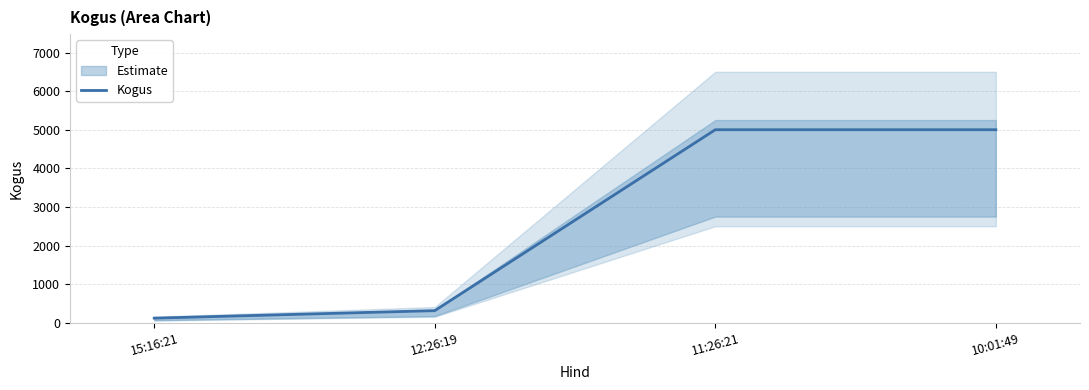

What is the sum of all values?

10434